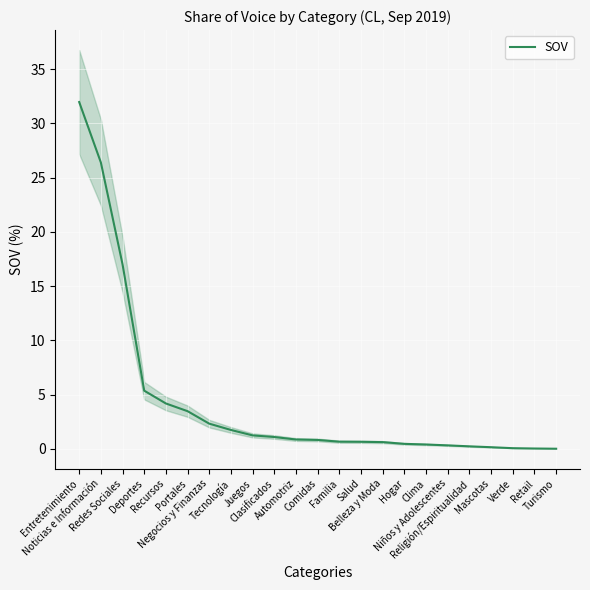

The value at Turismo is 0.0. True or false?

True